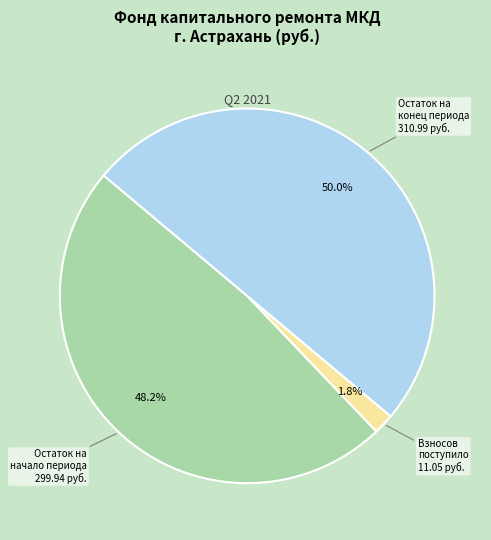

Between Взносов поступило and Остаток на конец периода, which is larger?

Остаток на конец периода